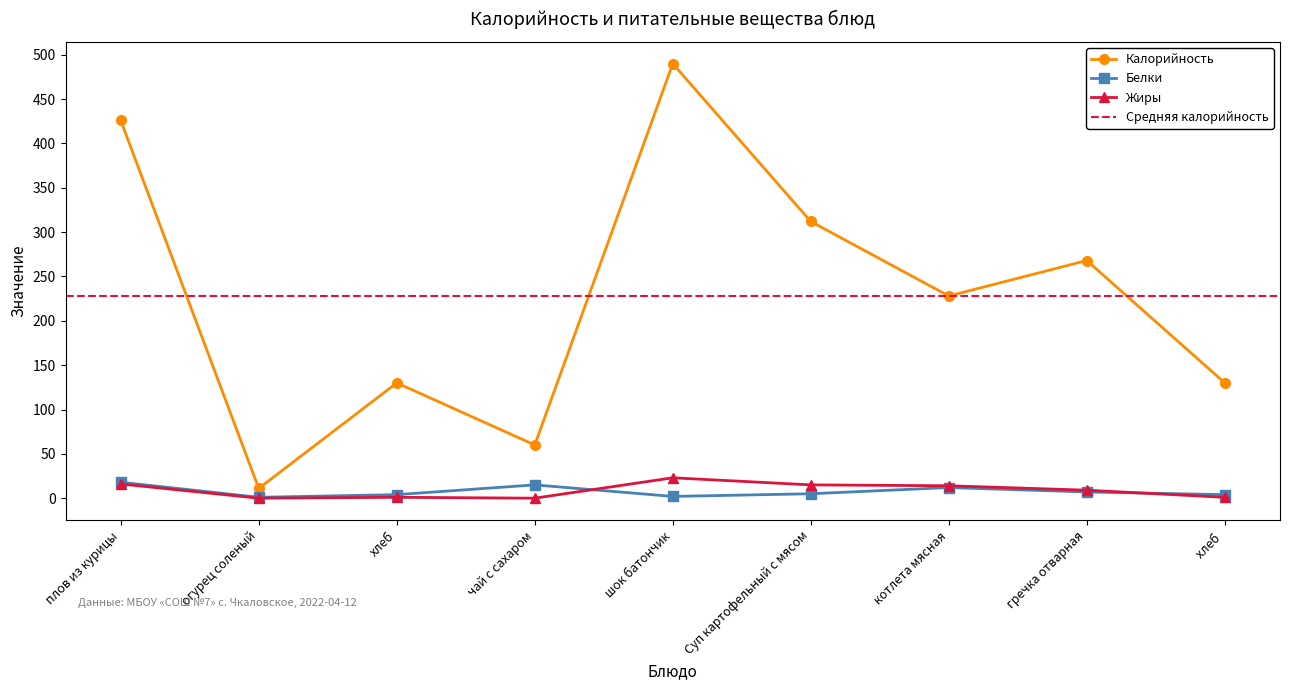

What is the difference between the highest and lowest values at шок батончик?

488